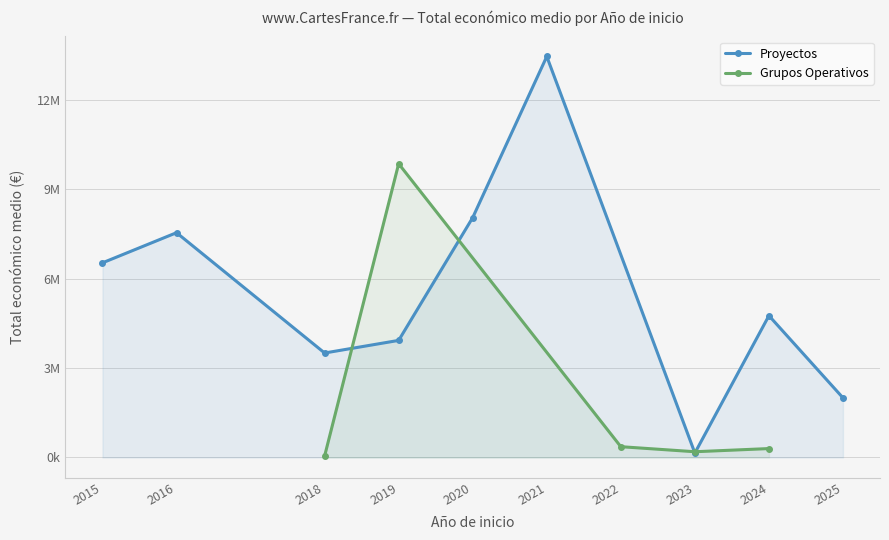

What are all the series names shown in the legend?

Proyectos, Grupos Operativos